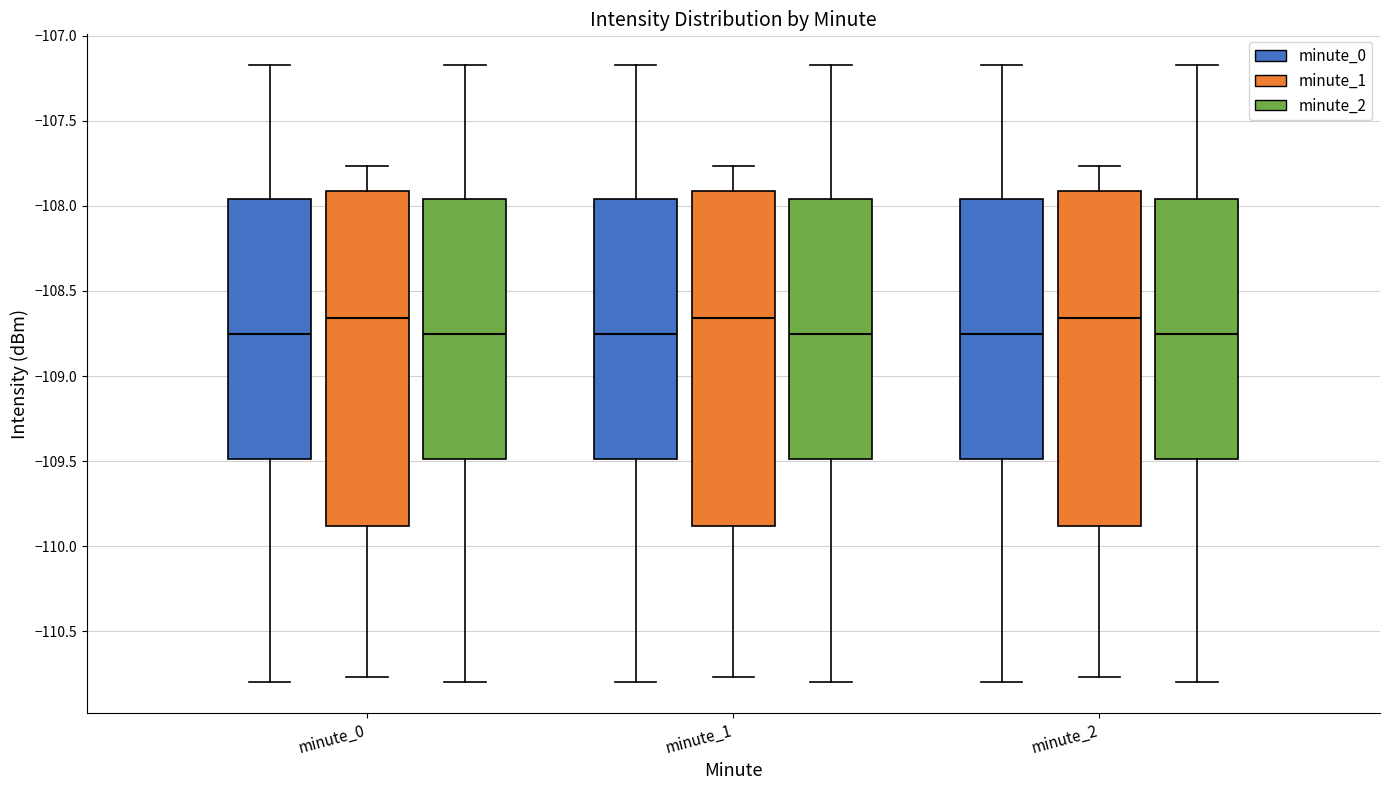

Reading left to right, read every box against the y-axis: the position of its median line, the range the box covers, and the ends of its whiskers. The values are not printed on the chart, so give them approximately, as read against the axis.

minute_0 (minute_0): median -108.75, box -109.50 to -107.95, whiskers -110.80 to -107.15
minute_0 (minute_1): median -108.65, box -109.90 to -107.90, whiskers -110.75 to -107.75
minute_0 (minute_2): median -108.75, box -109.50 to -107.95, whiskers -110.80 to -107.15
minute_1 (minute_0): median -108.75, box -109.50 to -107.95, whiskers -110.80 to -107.15
minute_1 (minute_1): median -108.65, box -109.90 to -107.90, whiskers -110.75 to -107.75
minute_1 (minute_2): median -108.75, box -109.50 to -107.95, whiskers -110.80 to -107.15
minute_2 (minute_0): median -108.75, box -109.50 to -107.95, whiskers -110.80 to -107.15
minute_2 (minute_1): median -108.65, box -109.90 to -107.90, whiskers -110.75 to -107.75
minute_2 (minute_2): median -108.75, box -109.50 to -107.95, whiskers -110.80 to -107.15